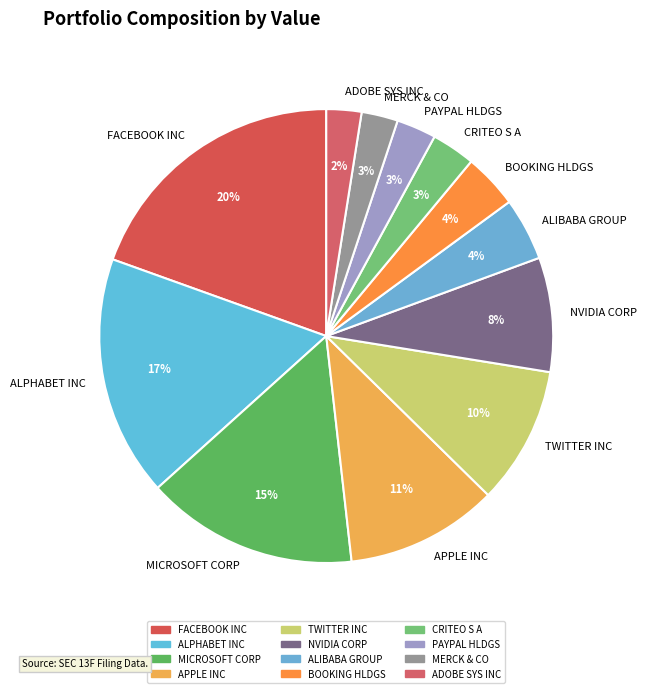

The NVIDIA CORP slice represents 19% of the pie. True or false?

False